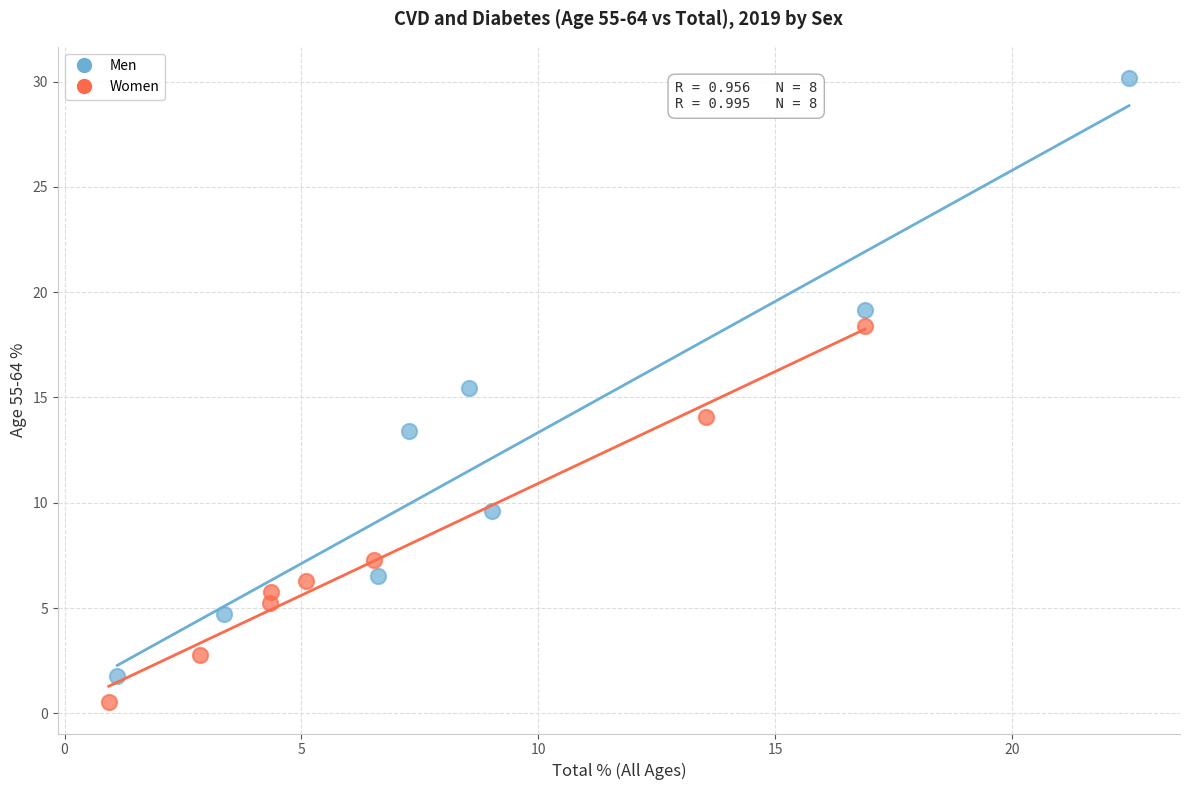

Which series reaches the maximum Y coordinate?

Men